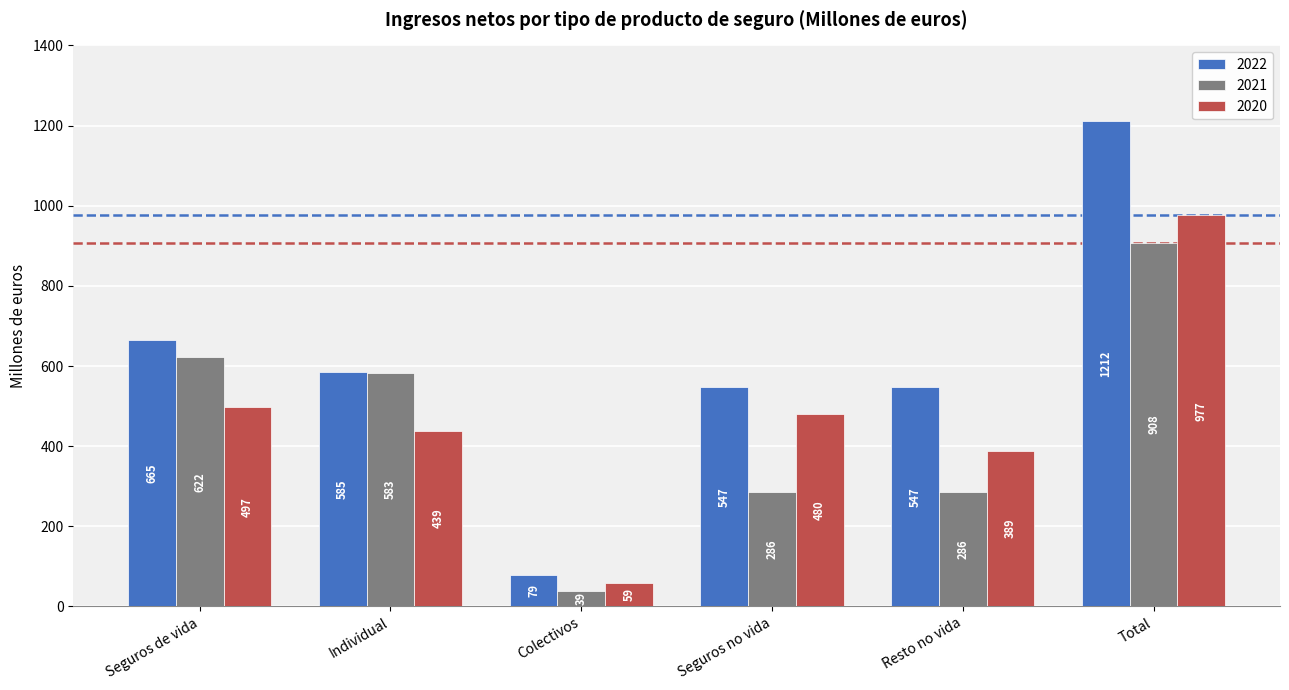

True or false: 2021 has a value of 583 at Individual.

True